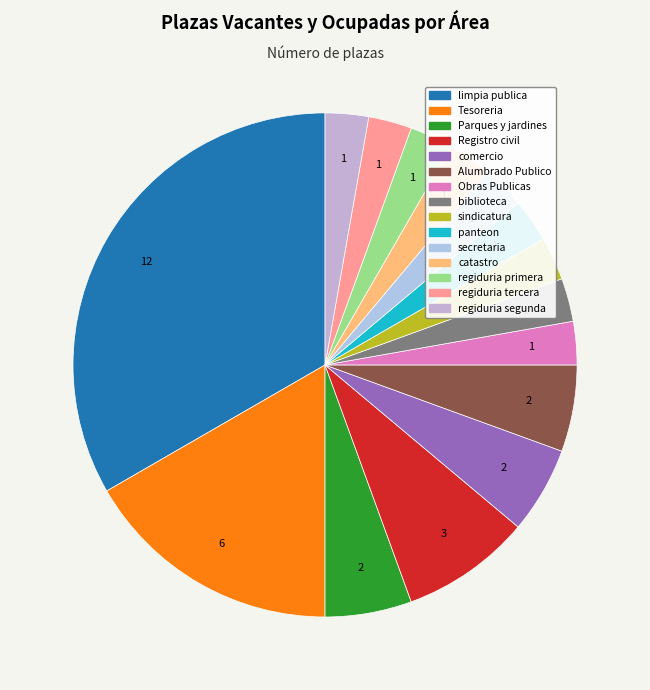

True or false: sindicatura accounts for 3% of the total.

True